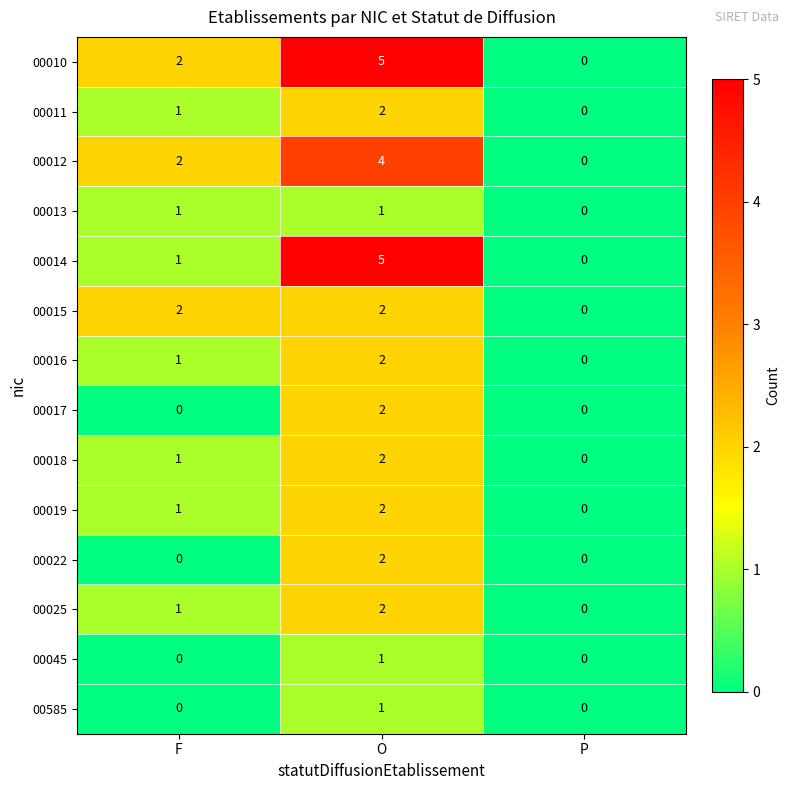

The 00025 series shows 1 at P. True or false?

False